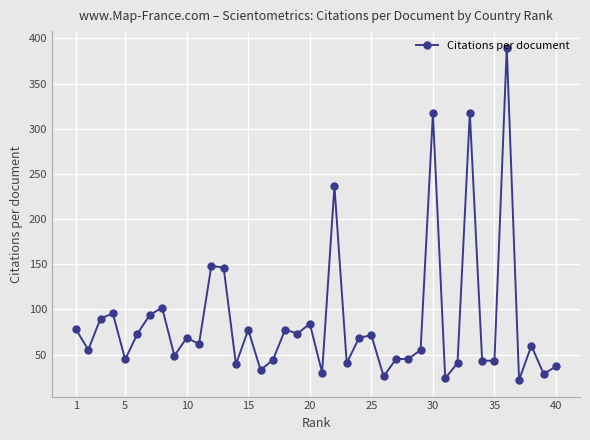

Count the number of data series in this chart.

1